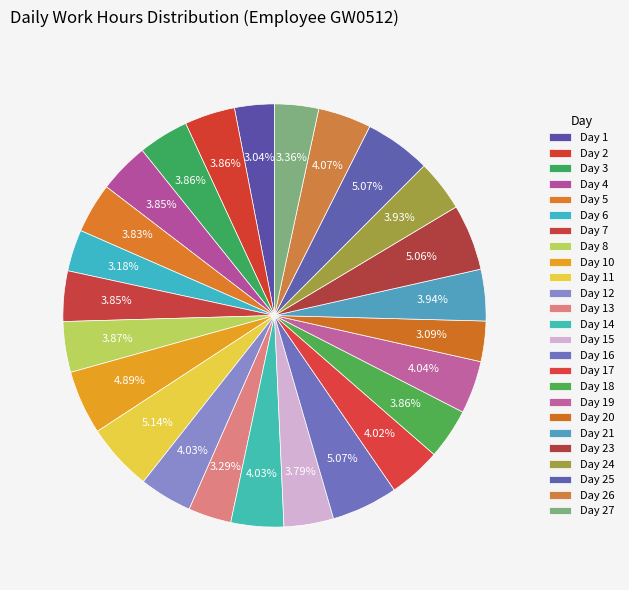

Does any single category account for the majority?

No